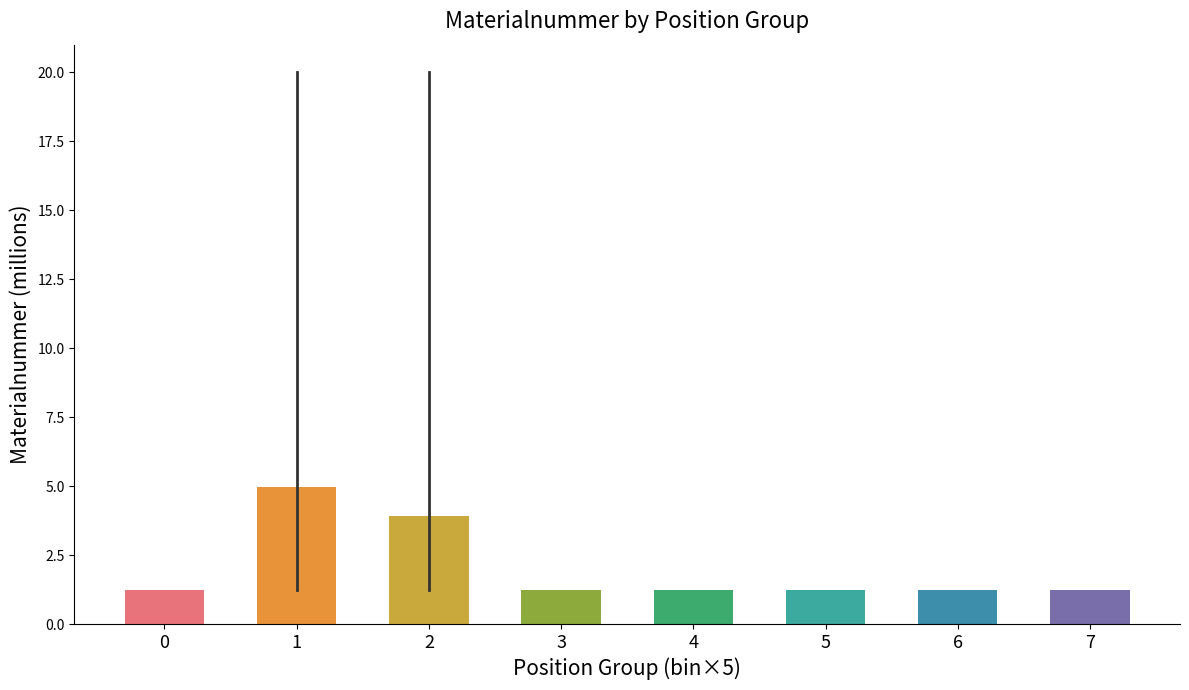

Reading right to left, transcribe all the data shown in this chart.

7=1.2	6=1.2	5=1.2	4=1.2	3=1.2	2=3.9	1=5.0	0=1.2